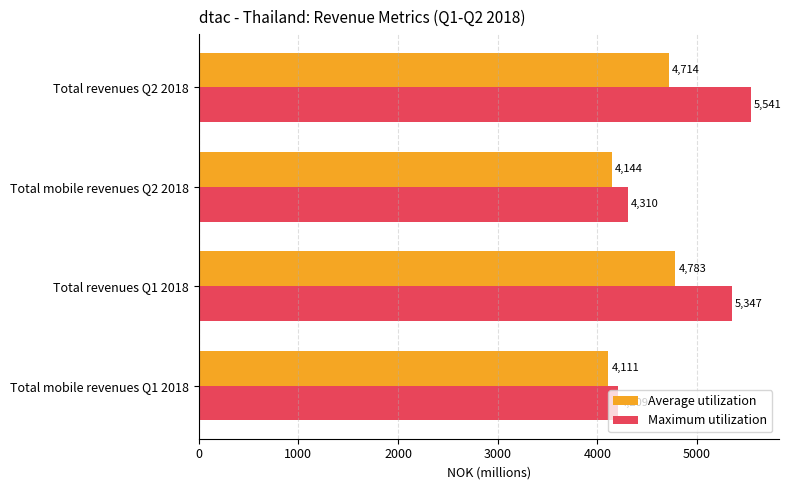

What is the difference between the maximum and minimum values in the Maximum utilization series?

1331.7